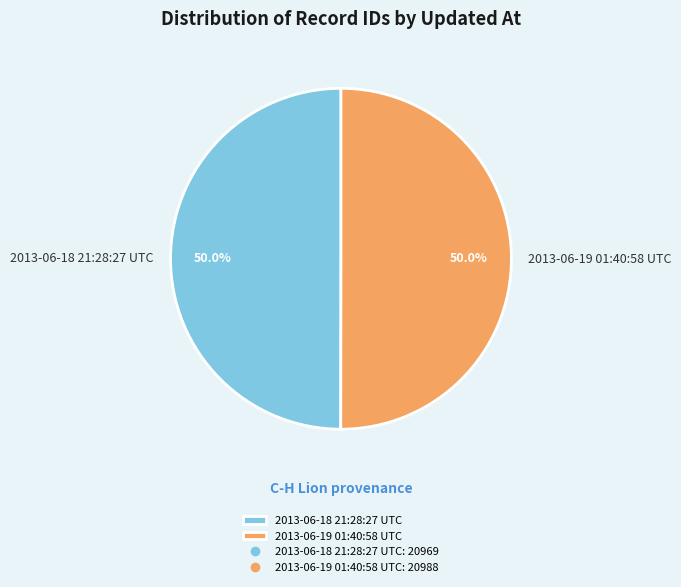

Is the sum of 2013-06-18 21:28:27 UTC and 2013-06-19 01:40:58 UTC greater than half?

Yes